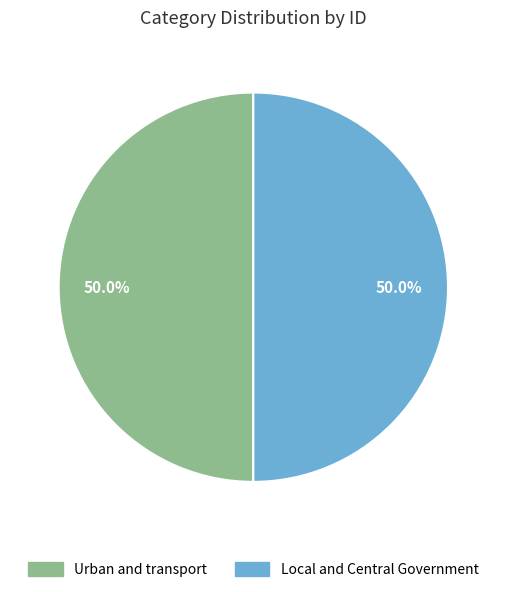

What is the ratio of the value at Urban and transport to the value at Local and Central Government?

1.0